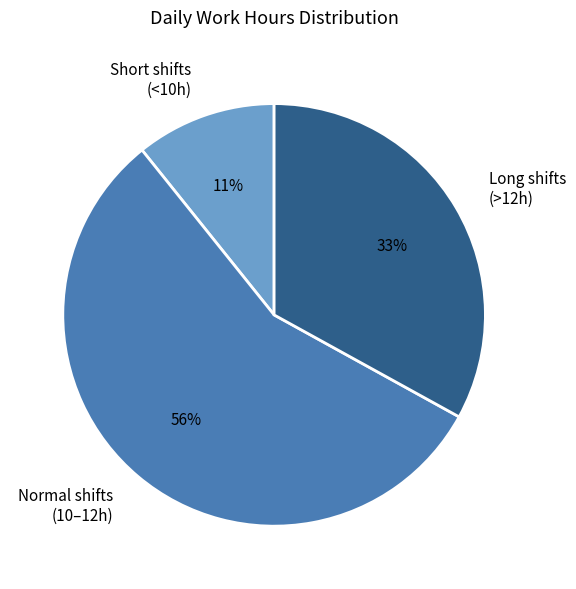

Between Normal shifts (10–12h) and Long shifts (>12h), which is larger?

Normal shifts (10–12h)